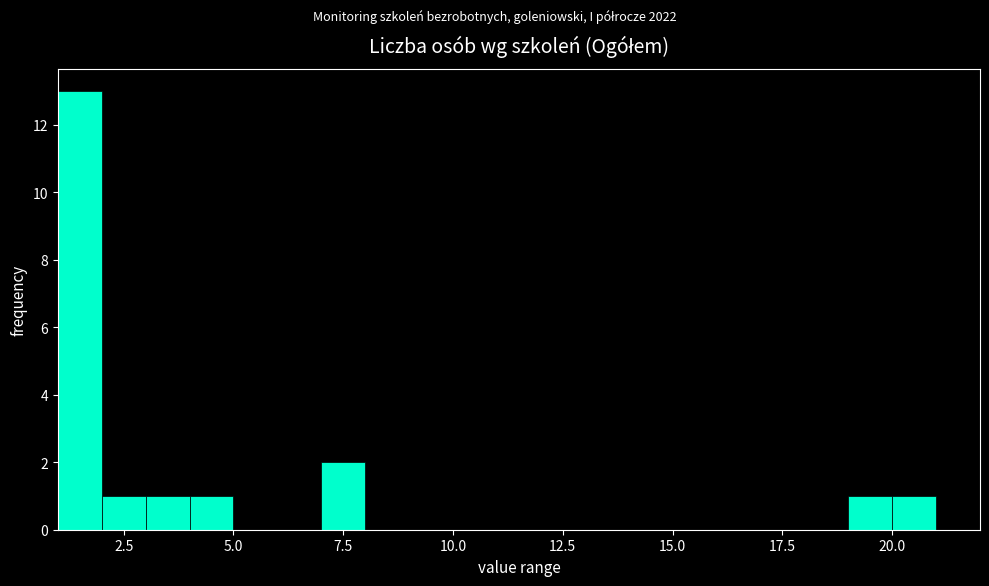

Around what value on the x-axis is the tallest bar? Give the approximate position of its centre, as read against the axis.

1.5